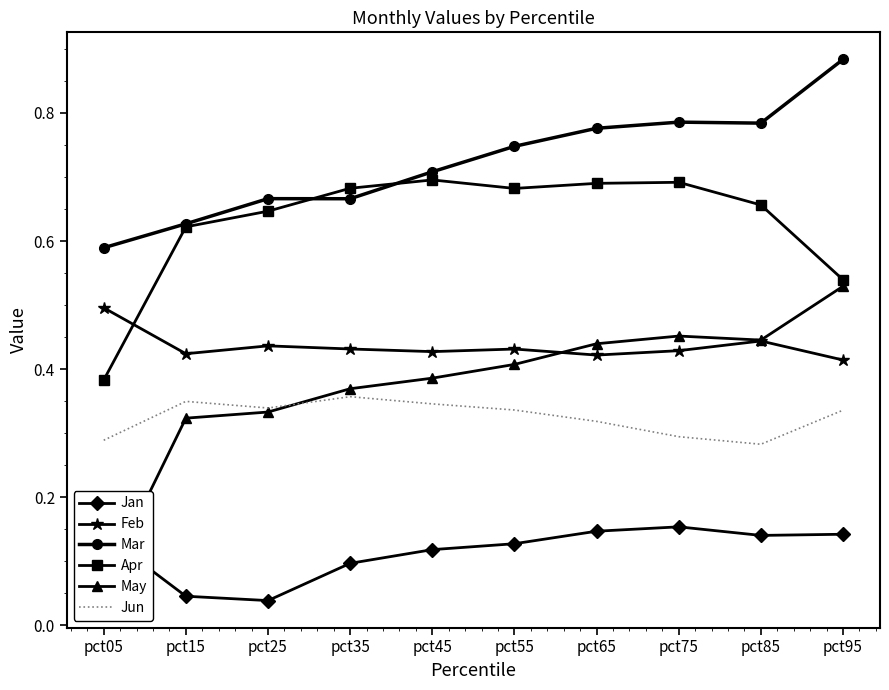

How many interior local valleys does the May series have?

1